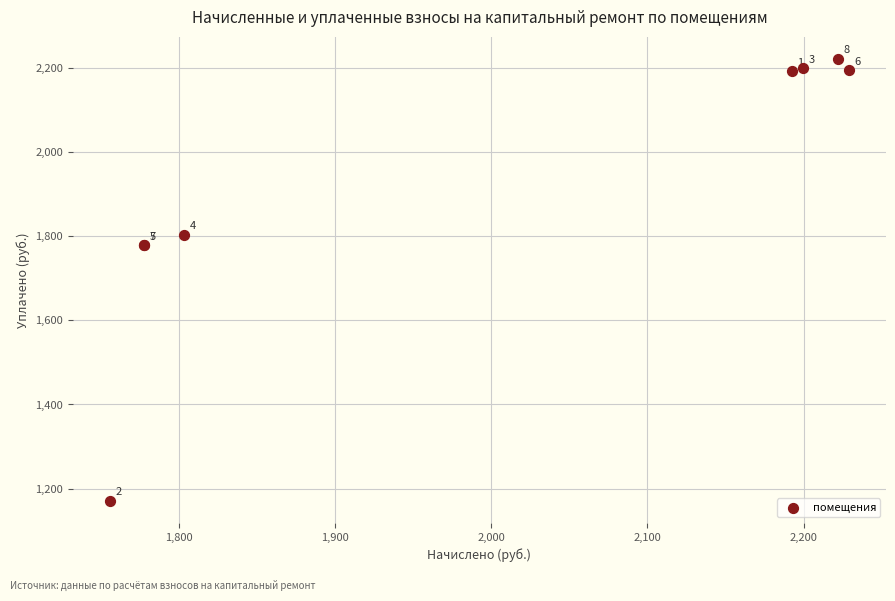

What Y value in the scatter plot is closest to 1696?

1778.0